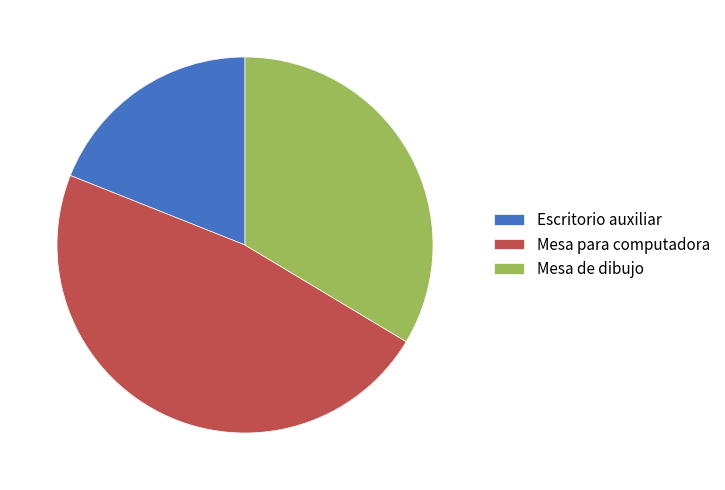

The Mesa para computadora slice represents 47% of the pie. True or false?

True